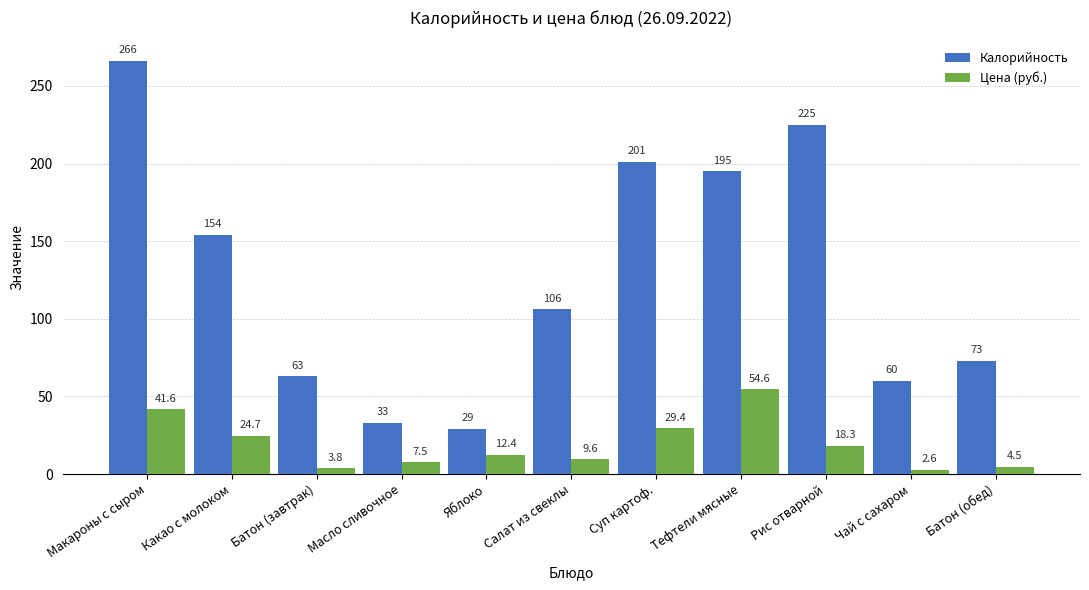

What position from the left is Яблоко?

5